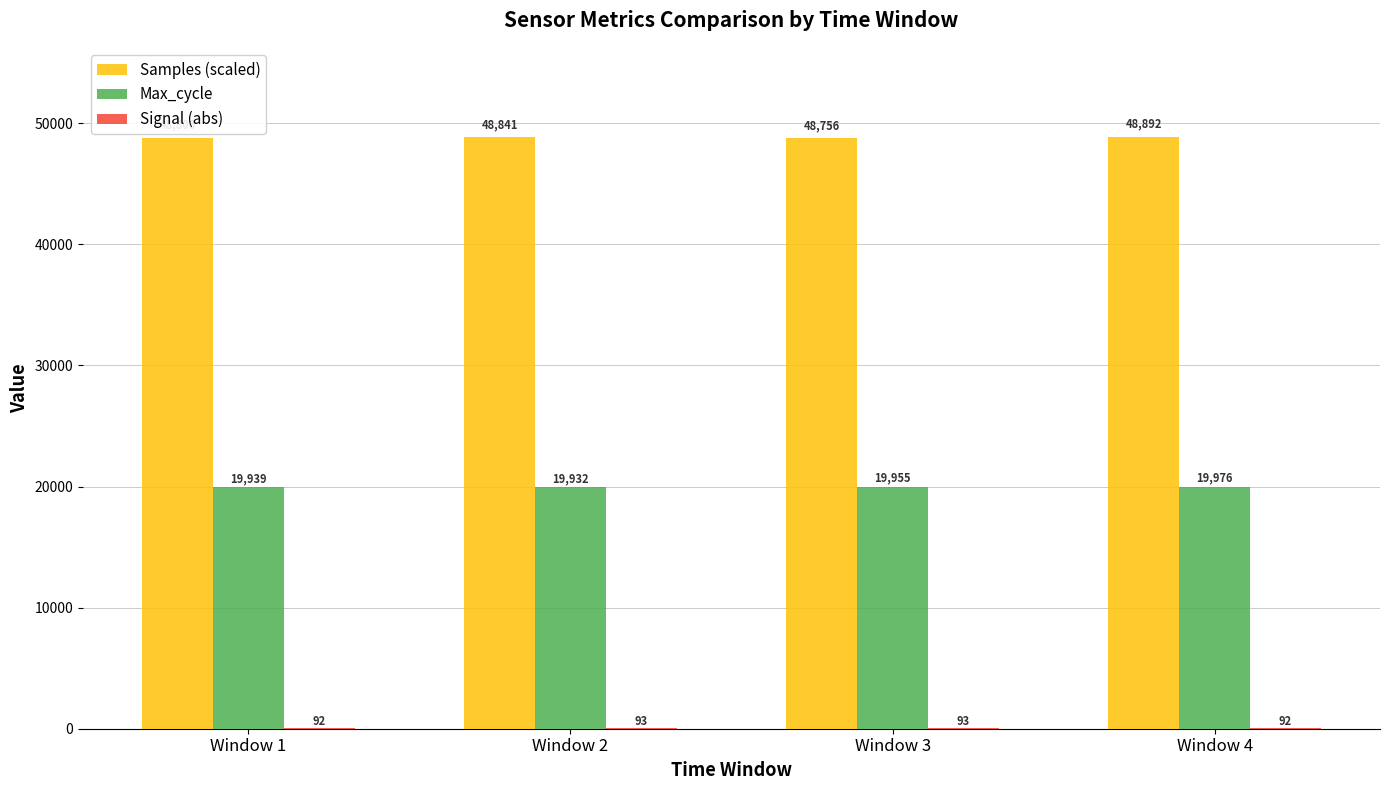

How many Max_cycle values are between 19939 and 19976?

3